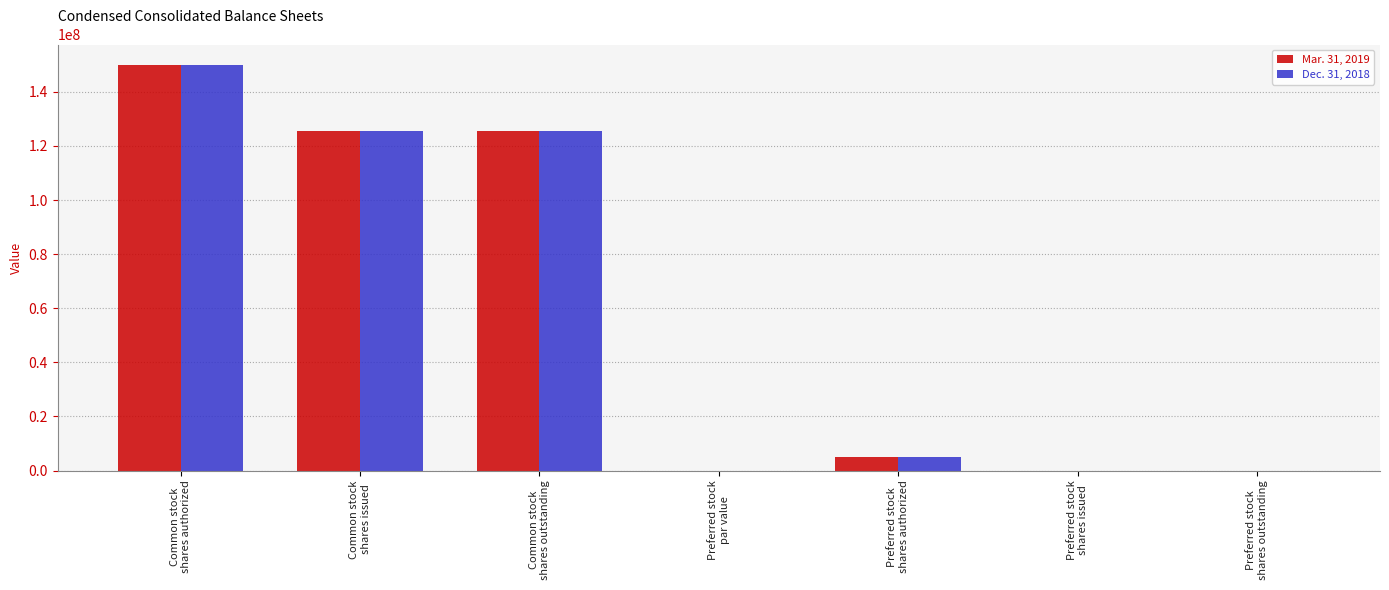

What is the greatest value displayed?

150000000